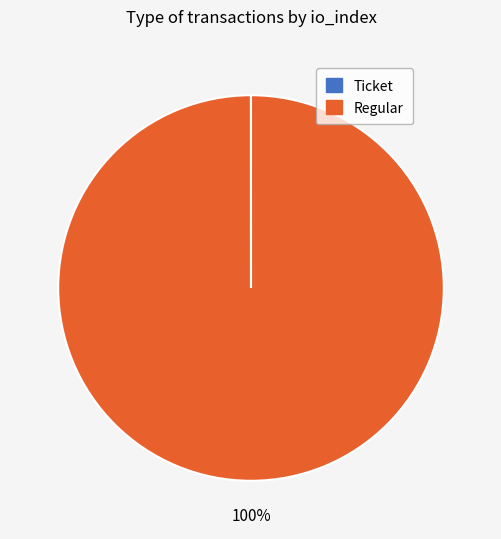

Does any single category account for the majority?

Yes